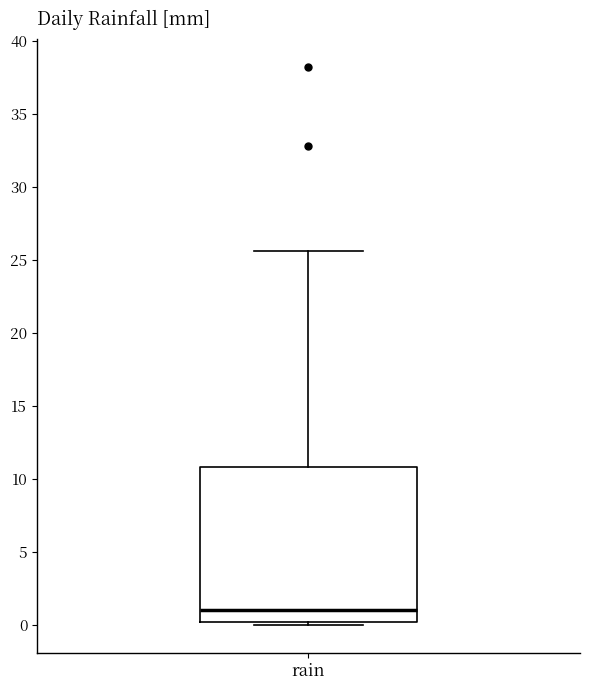

Read this box plot against the y-axis: the position of the median line, the range covered by the box, and the ends of both whiskers. The values are not printed on the chart, so give them approximately, as read against the axis.

median 1.0, box 0.0 to 11.0, whiskers 0.0 (just below the box's lower edge) to 25.5